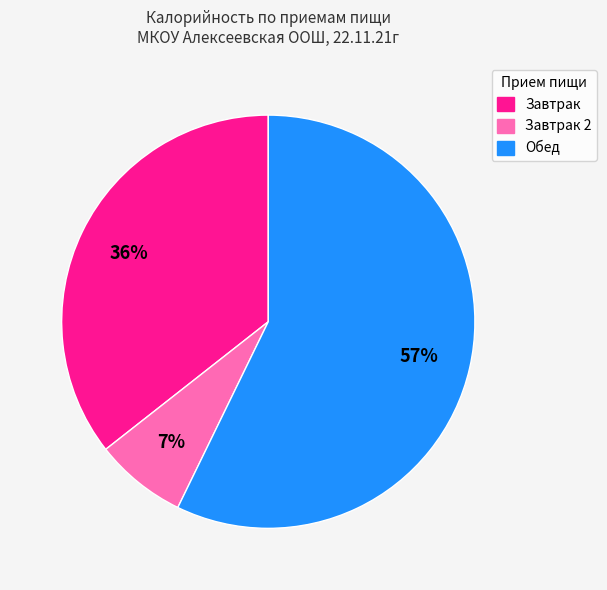

What percentage is the Обед slice, to the nearest percent?

57%